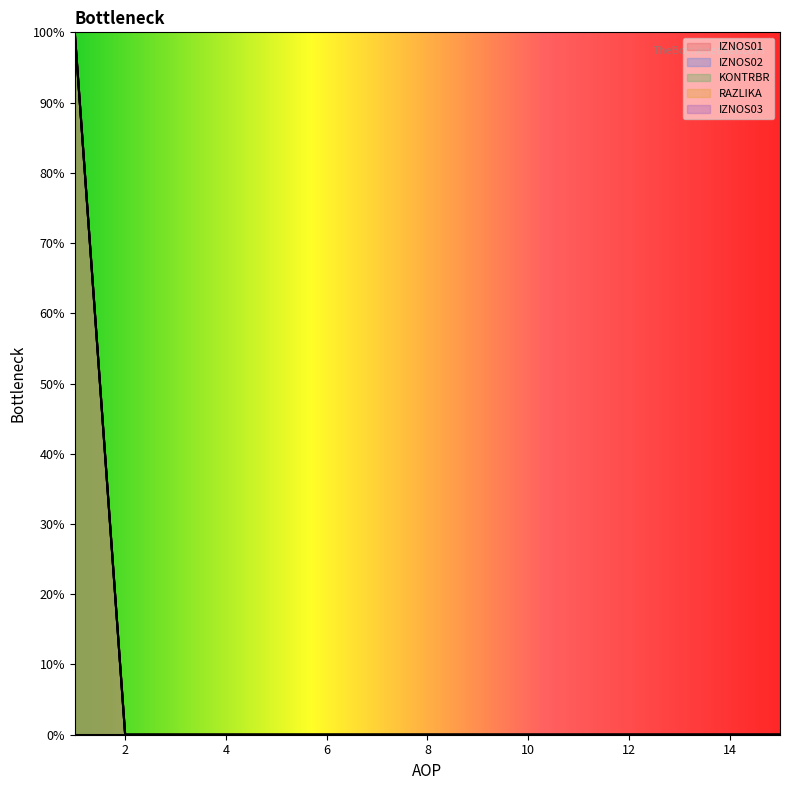

True or false: RAZLIKA has a value of 0 at 10.

True